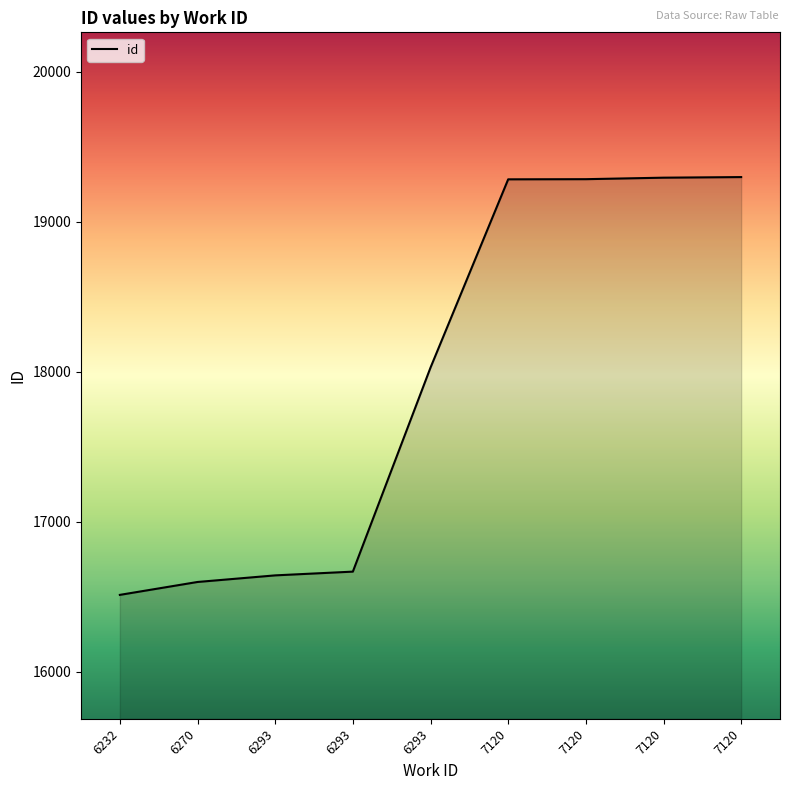

What is the value of the 8th point from the left?

19282